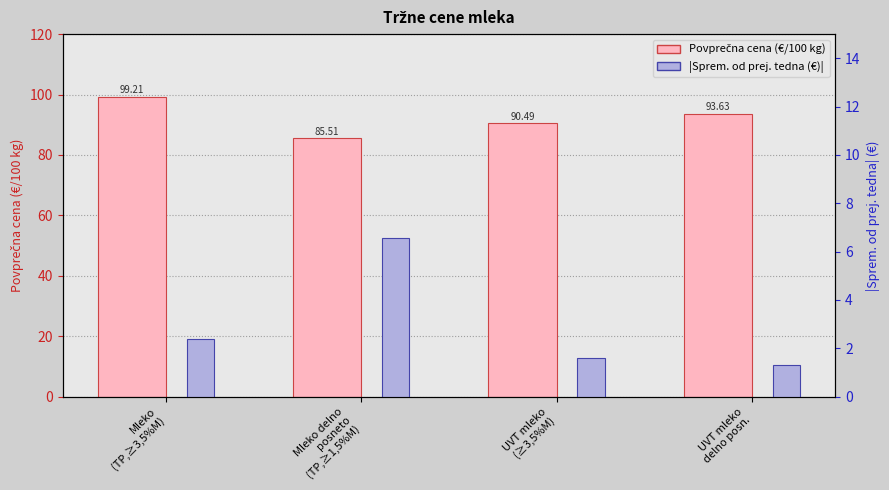

What is the label of the 4th bar from the left?

UVT mleko
delno posn.